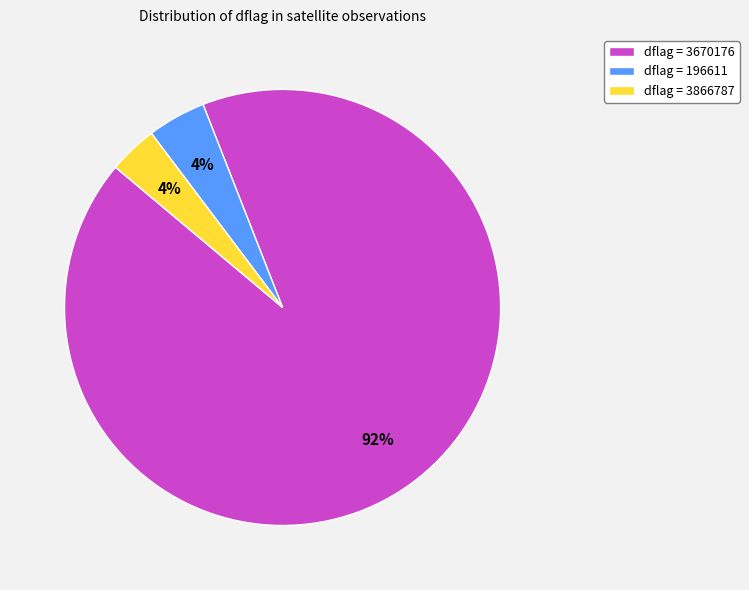

Is there a majority slice in this chart?

Yes